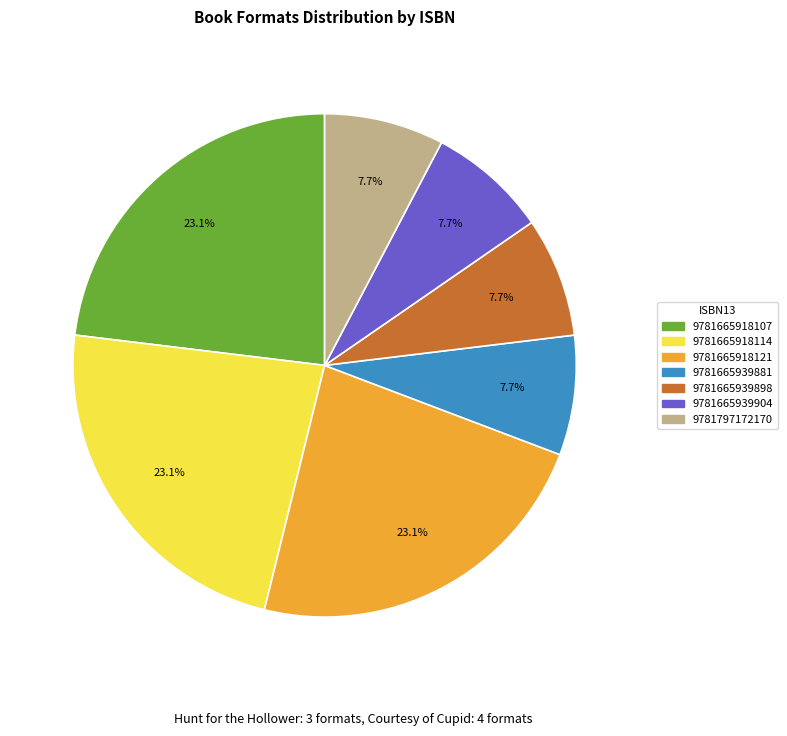

What percentage do 9781665939904 and 9781797172170 together represent?

15.4%